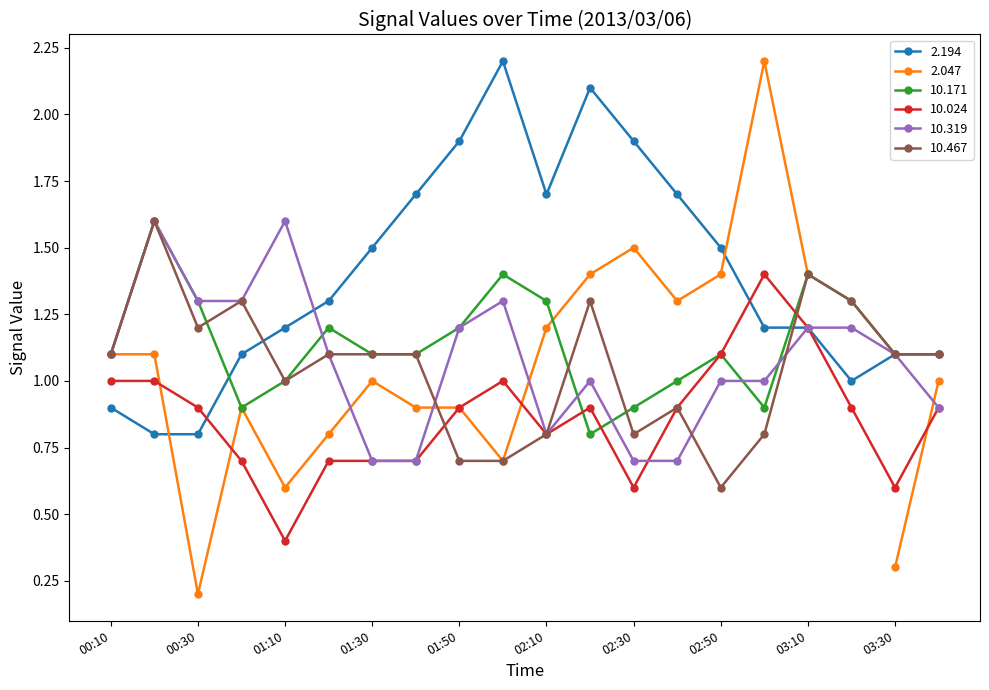

True or false: 2.194 has a value of 1.7 at 02:10.

True